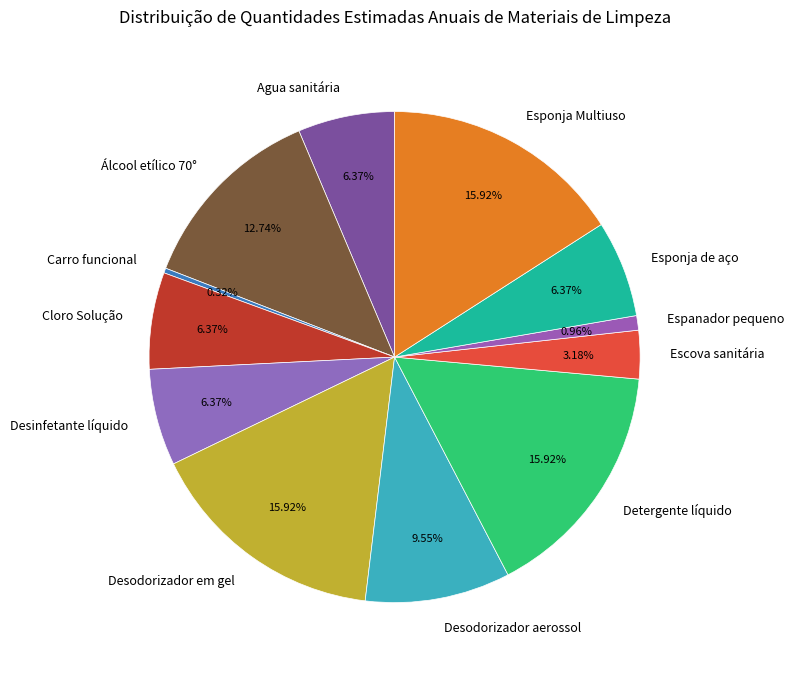

The Espanador pequeno slice represents 1% of the pie. True or false?

True